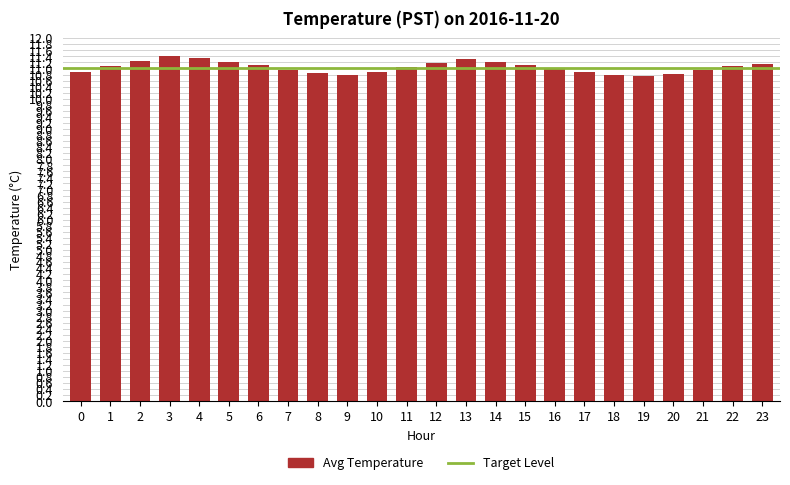

Approximately how many times larger is the value at 19 compared to 7?

1.0